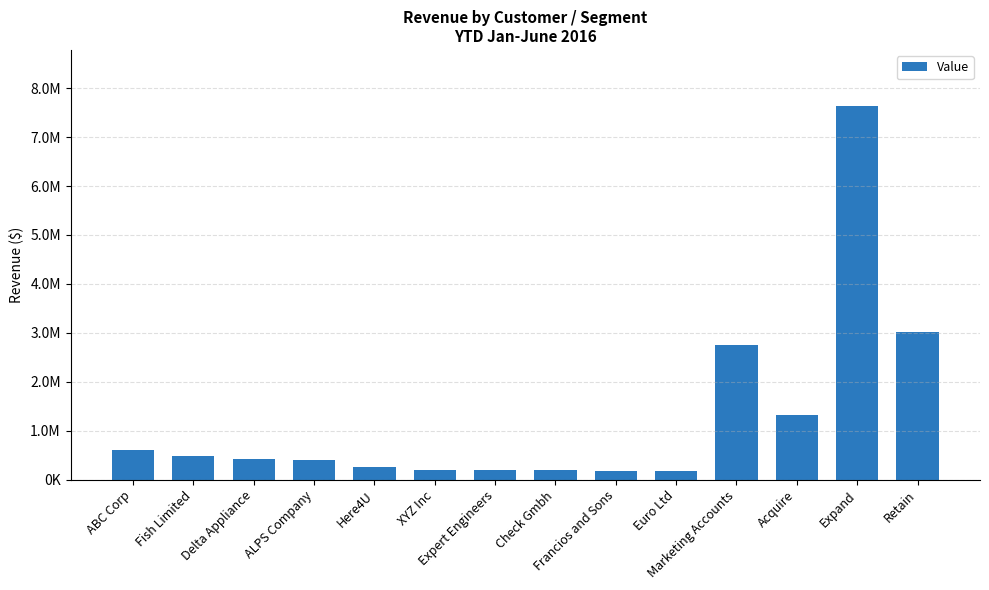

Reading left to right, list all the values displayed in this chart.

601368	480717	424678	398347	269038	208819	207066	201704	186532	177660	2759521	1312868	7634424	3026592